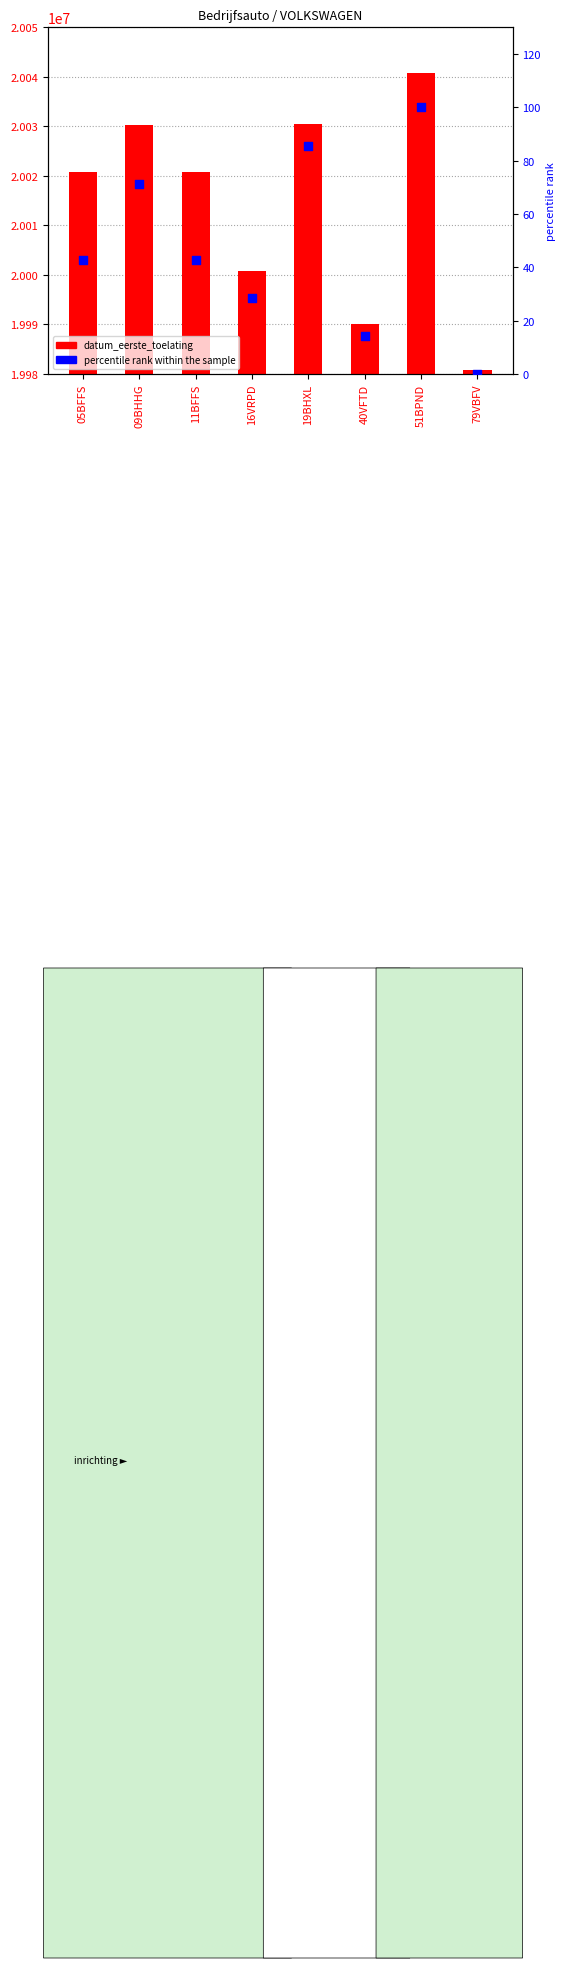

What is the total value across all series at 51BPND?

20040829.0